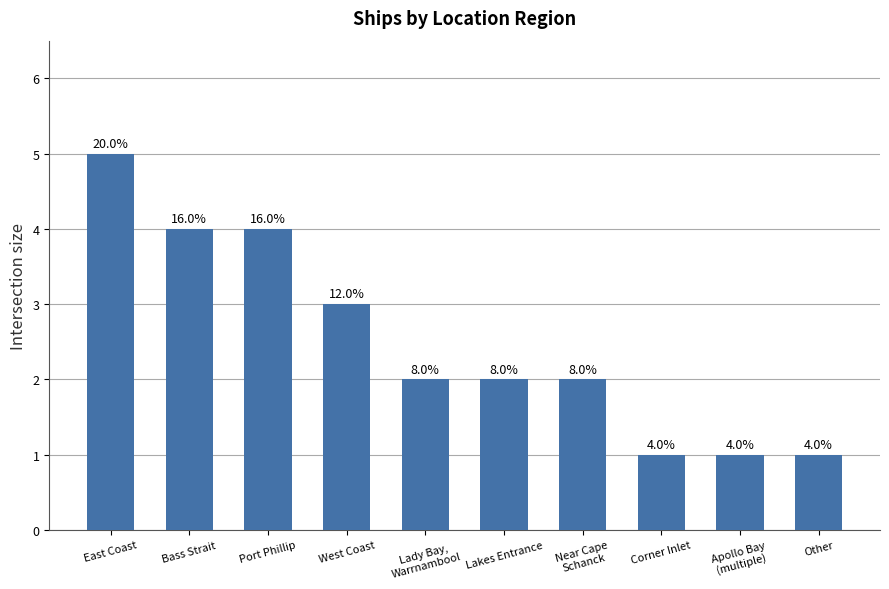

Does the chart contain any negative values?

No